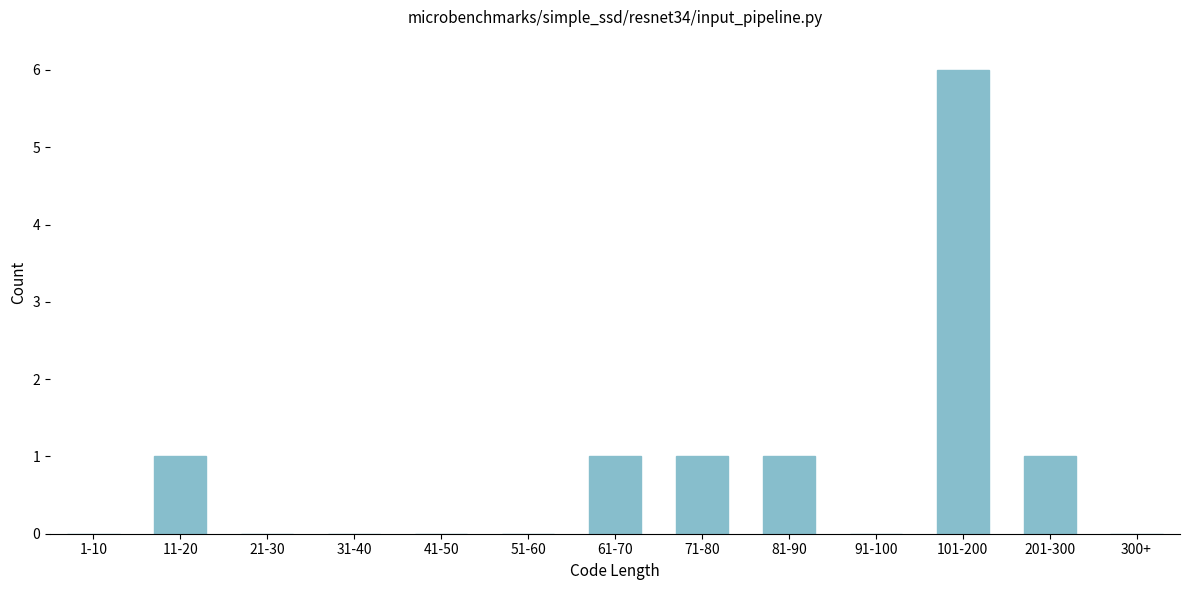

Reading left to right, extract all data points from this chart.

1-10=0	11-20=1	21-30=0	31-40=0	41-50=0	51-60=0	61-70=1	71-80=1	81-90=1	91-100=0	101-200=6	201-300=1	300+=0